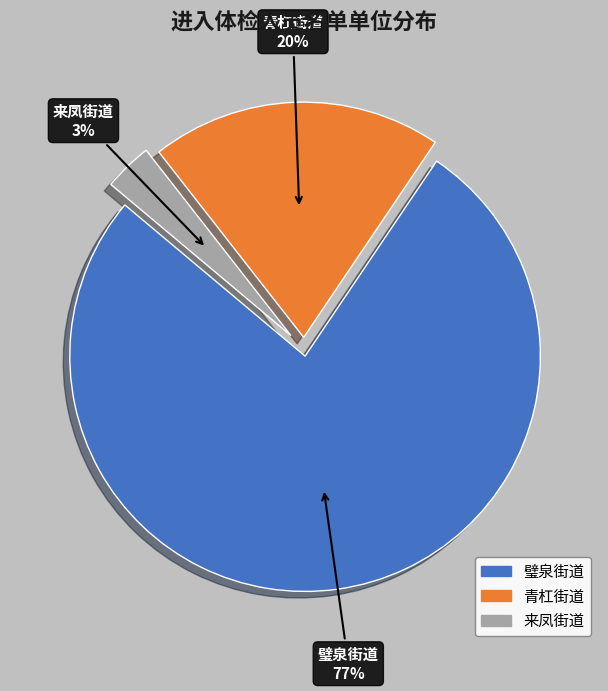

What percentage is the 璧泉街道 slice, to the nearest percent?

77%